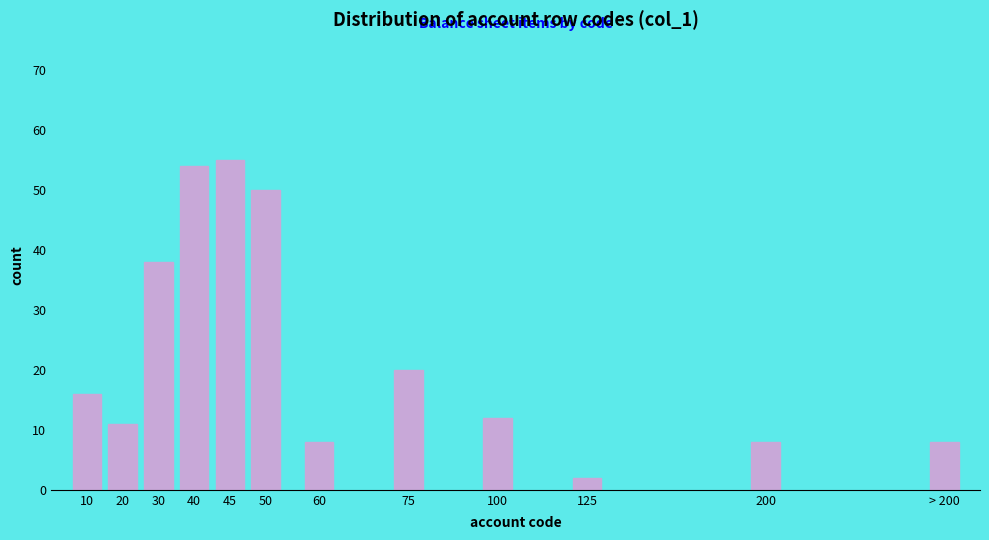

Reading left to right, extract all data points from this chart.

10=16	20=11	30=38	40=54	45=55	50=50	60=8	75=20	100=12	125=2	200=8	> 200=8